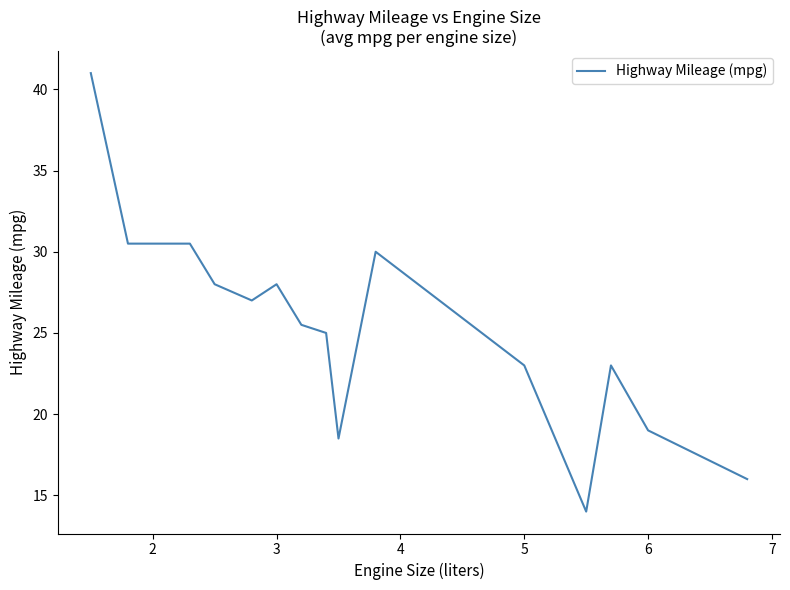

What is the greatest value displayed?

41.0